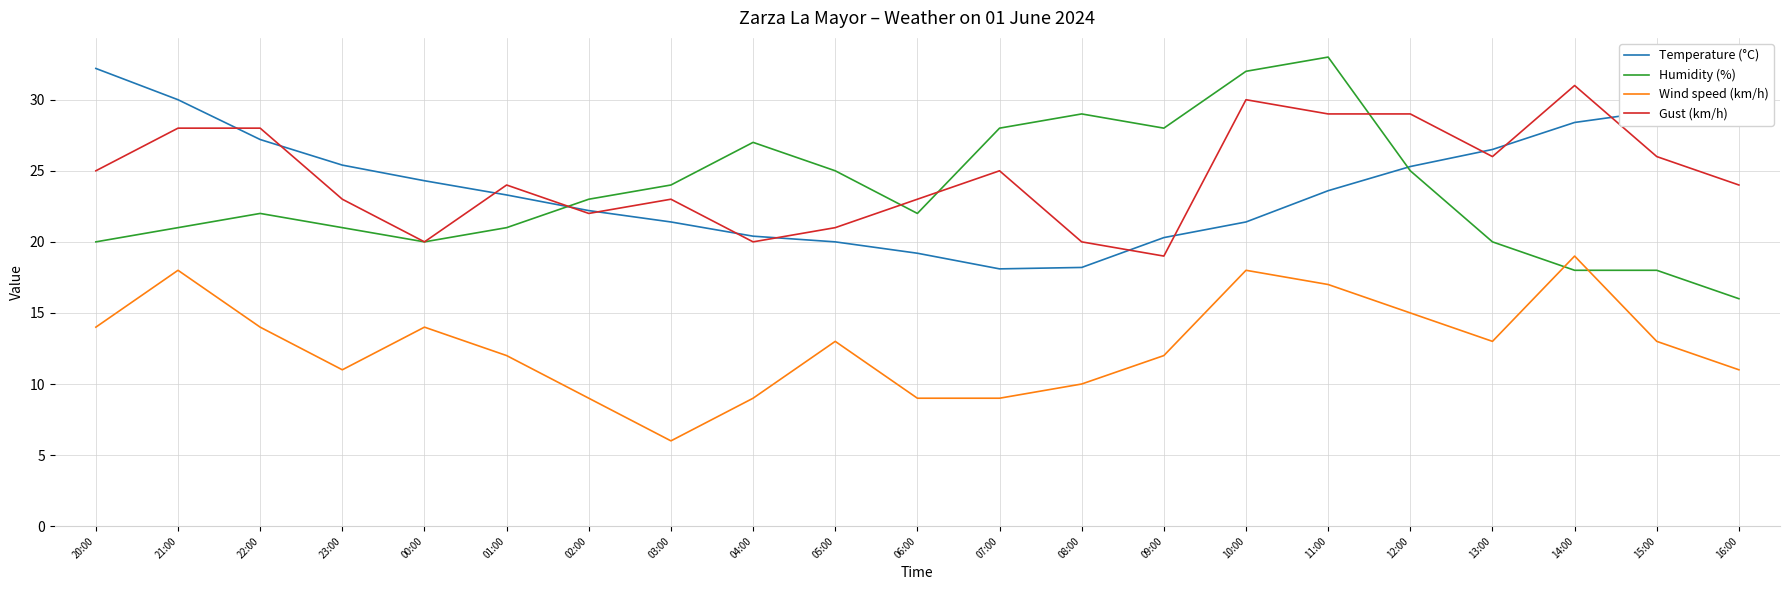

What is the maximum value shown in the chart?

33.0